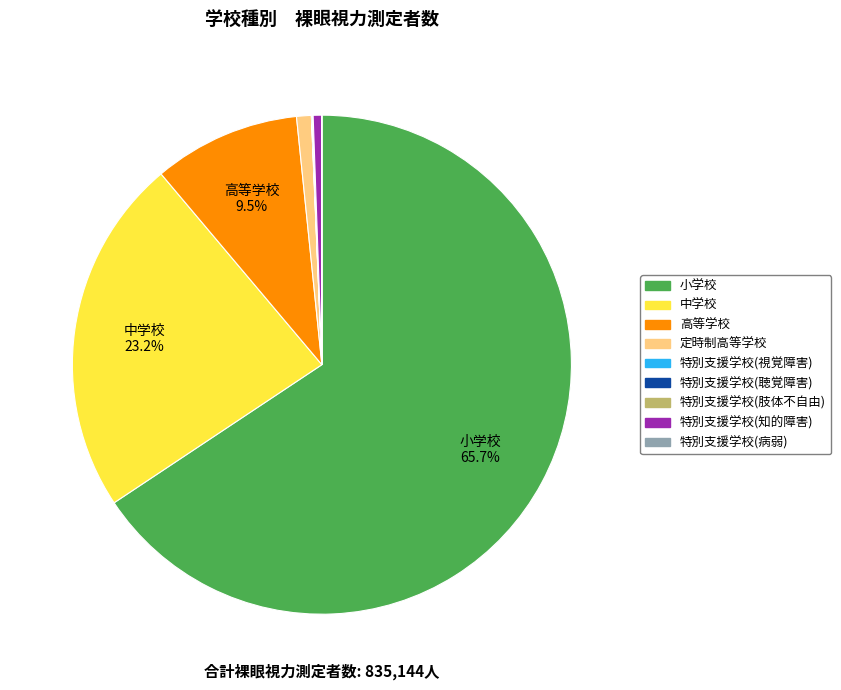

How much of the chart is everything except 中学校?

76.8%